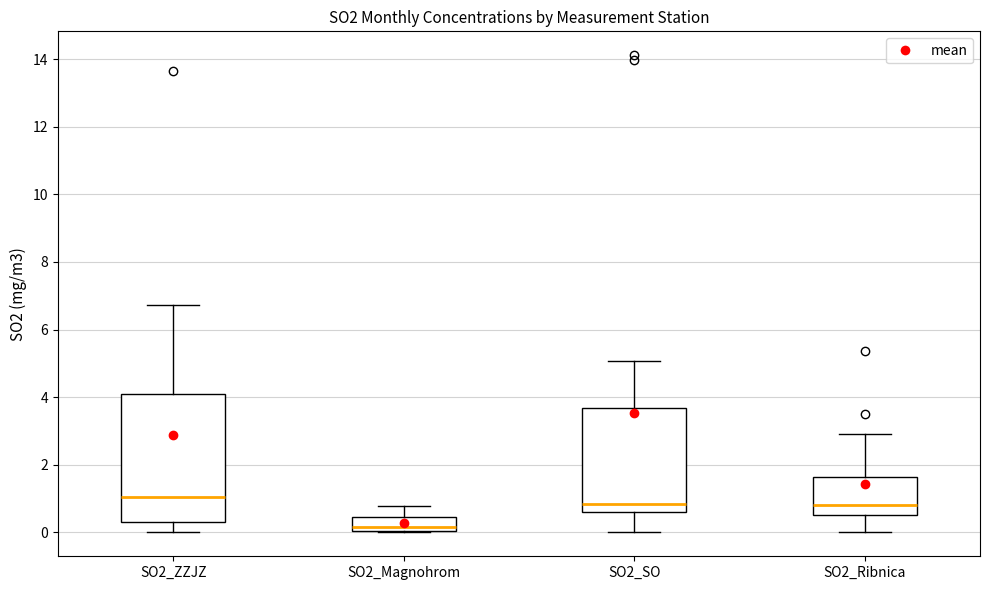

Which box's median line is the highest?

SO2_ZZJZ